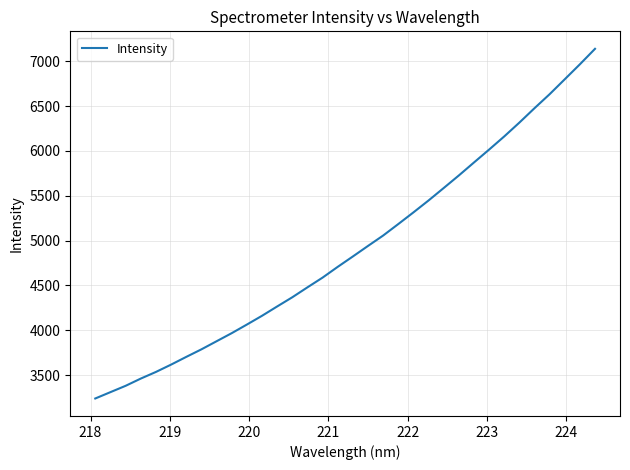

What is the minimum value shown in the chart?

3238.0